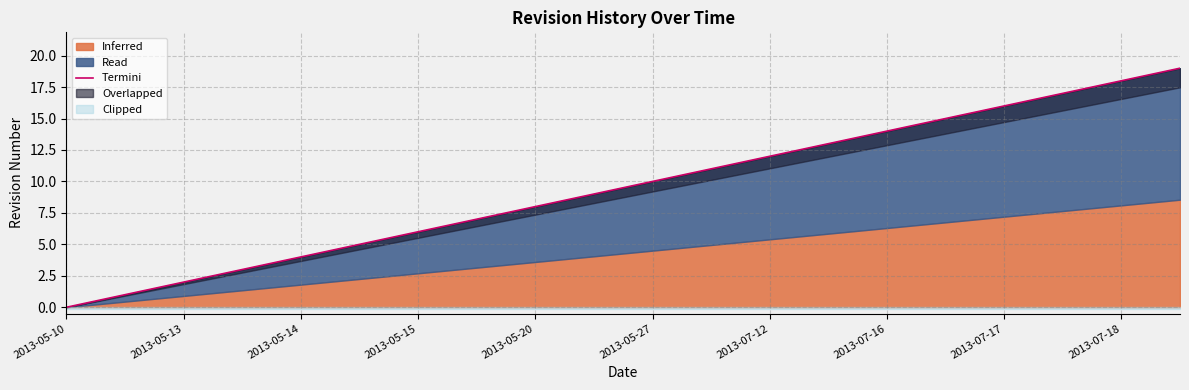

What is the difference between the values at 17 and 2013-05-10?

17